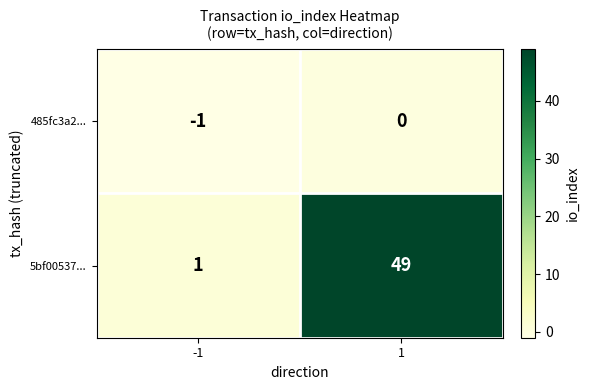

The 485fc3a2... series shows 0 at 1. True or false?

True